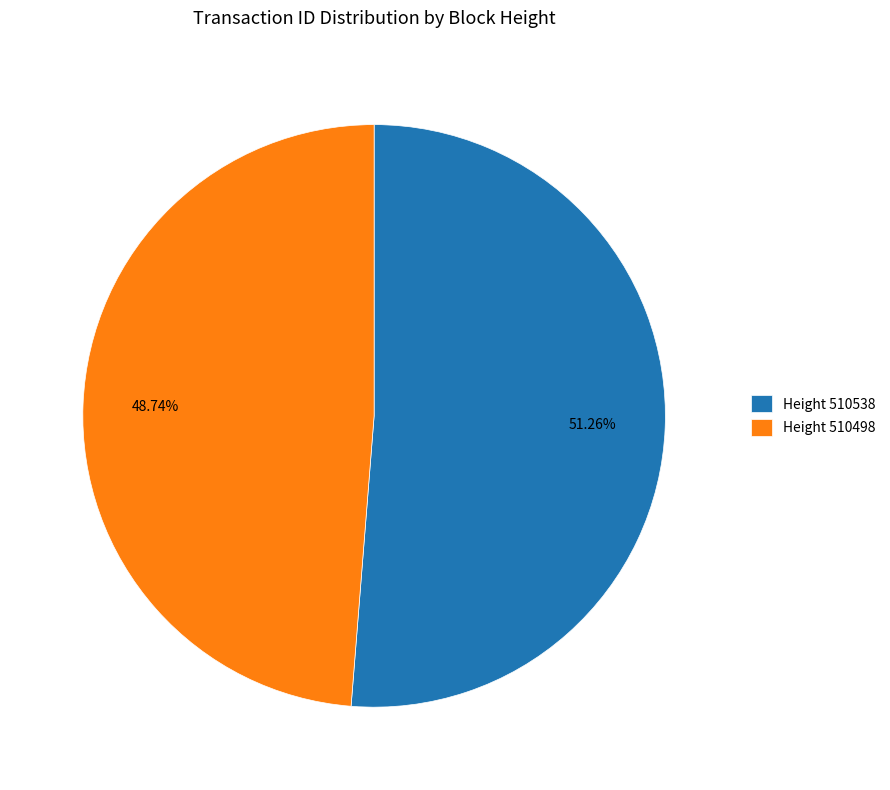

What is the majority slice?

Height 510538